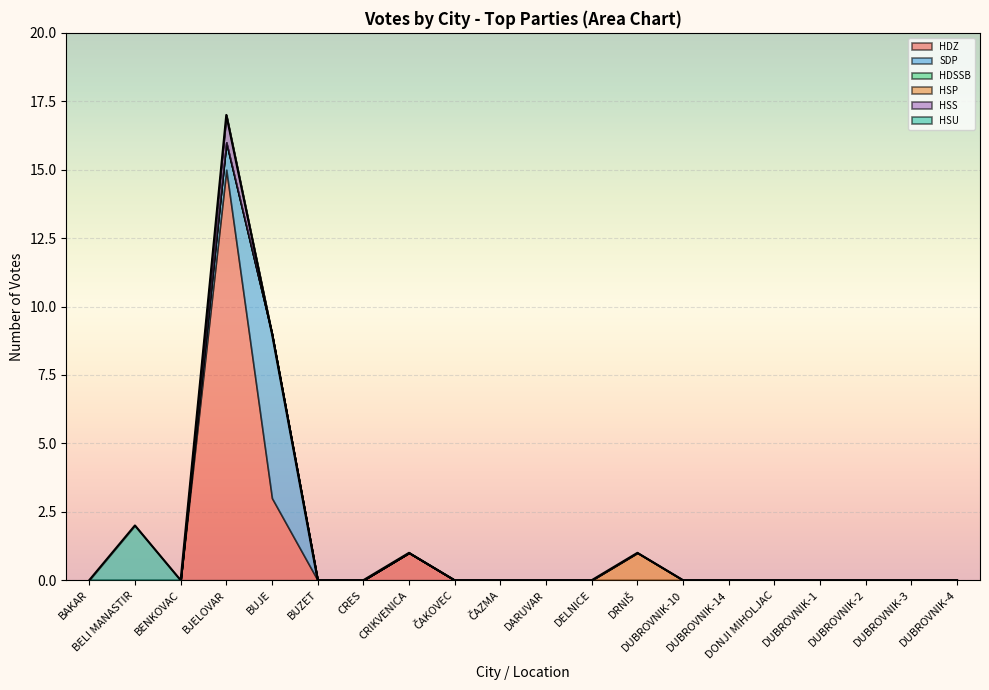

Which series has the largest total across all categories?

HDZ